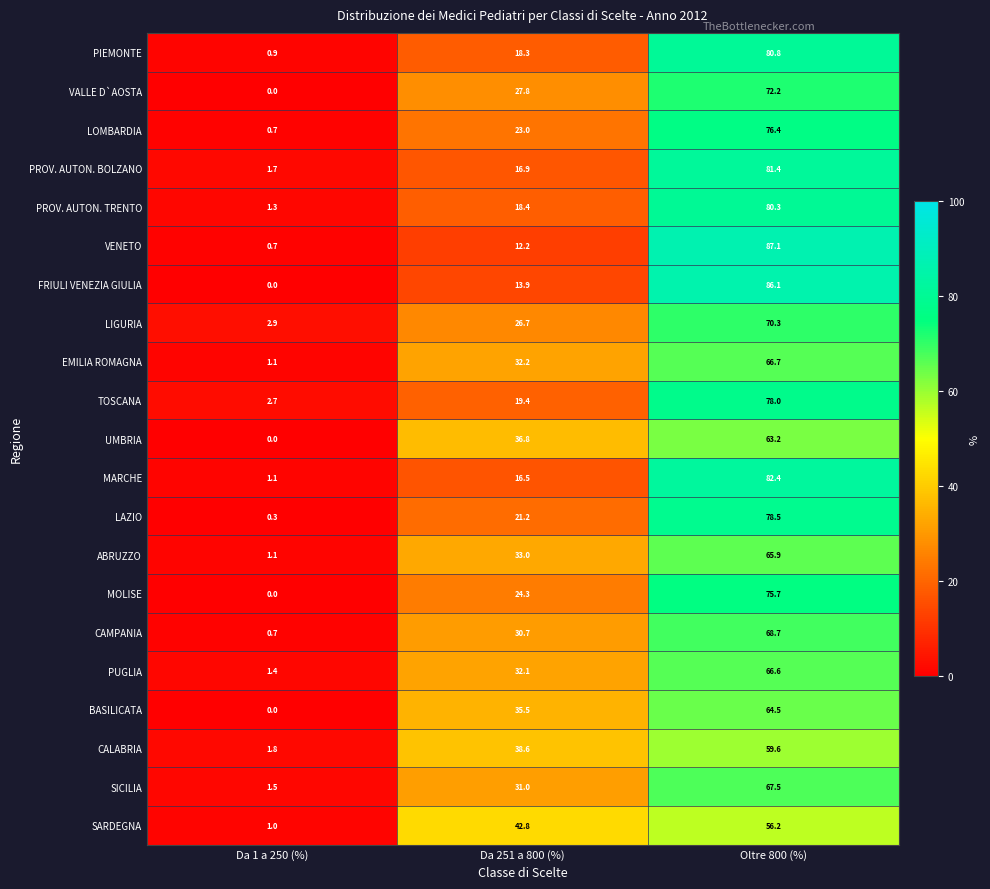

The LOMBARDIA series shows 36.6 at Da 251 a 800 (%). True or false?

False